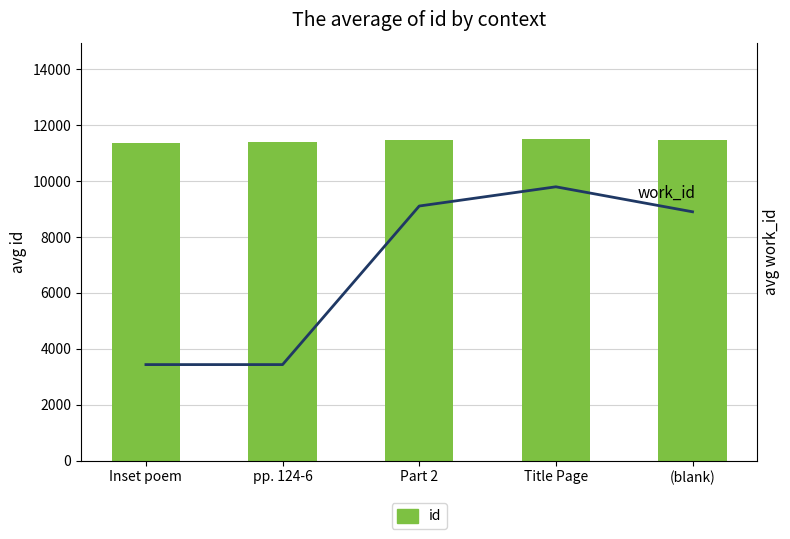

At which category is the sum across all series the highest?

Title Page